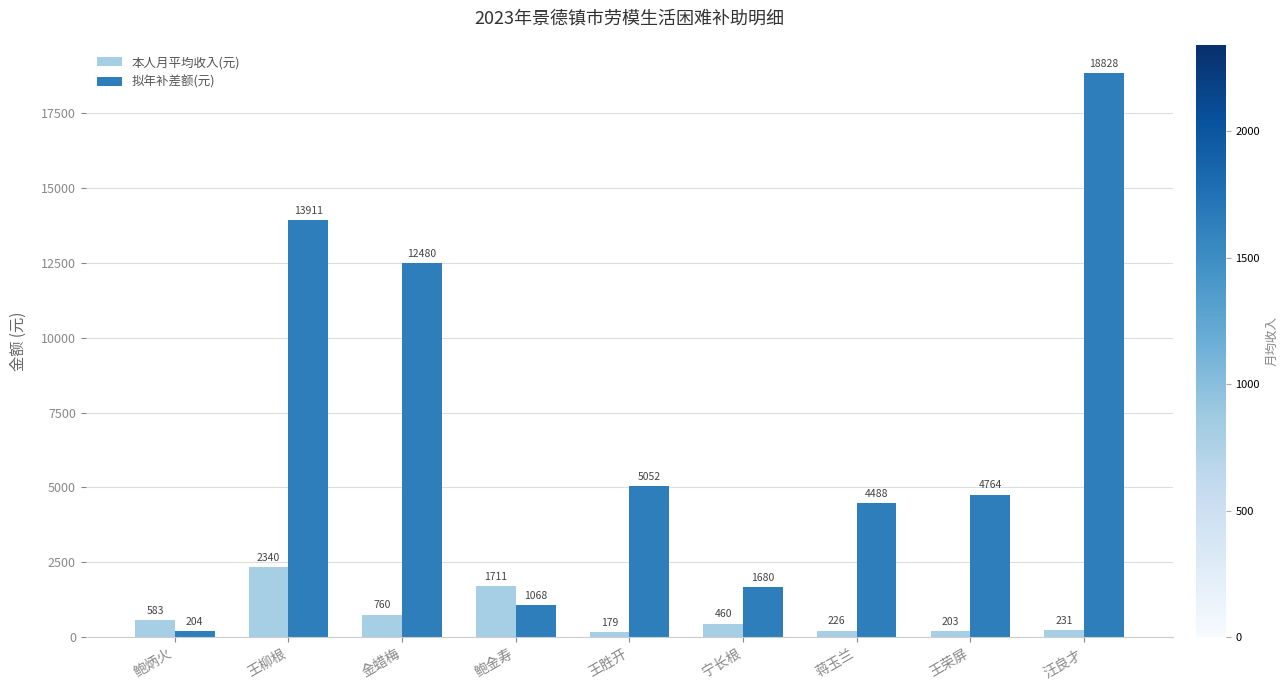

What are all the series names shown in the legend?

本人月平均收入(元), 拟年补差额(元)